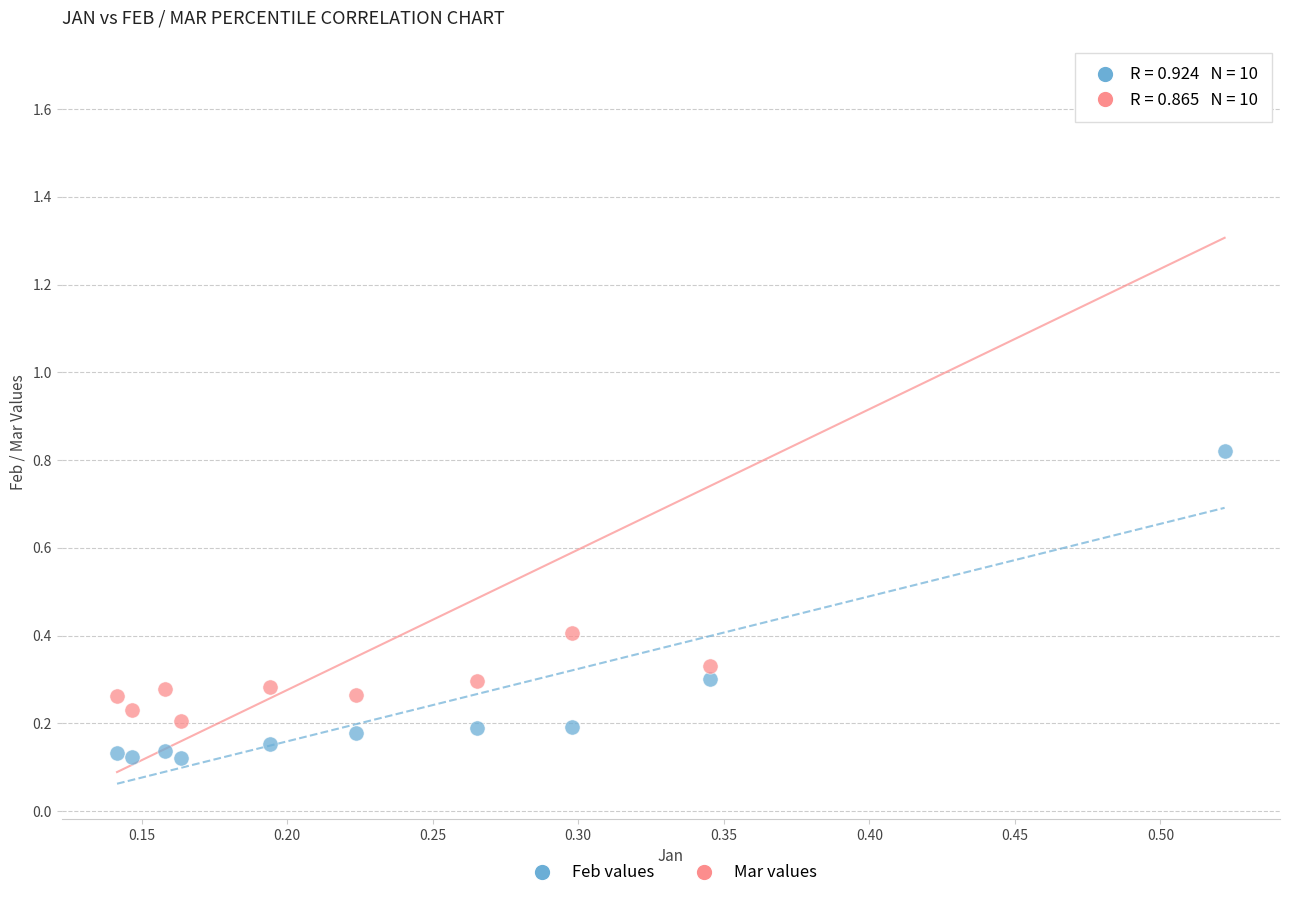

Which series has the widest spread of Y values?

Mar values